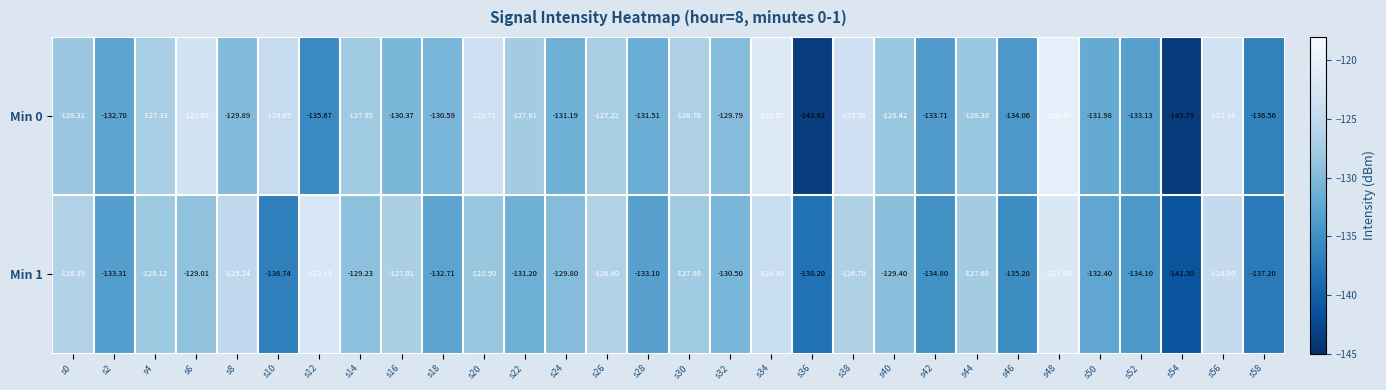

Is the value of Min 0 at s6 greater than the value of Min 1 at s28?

Yes